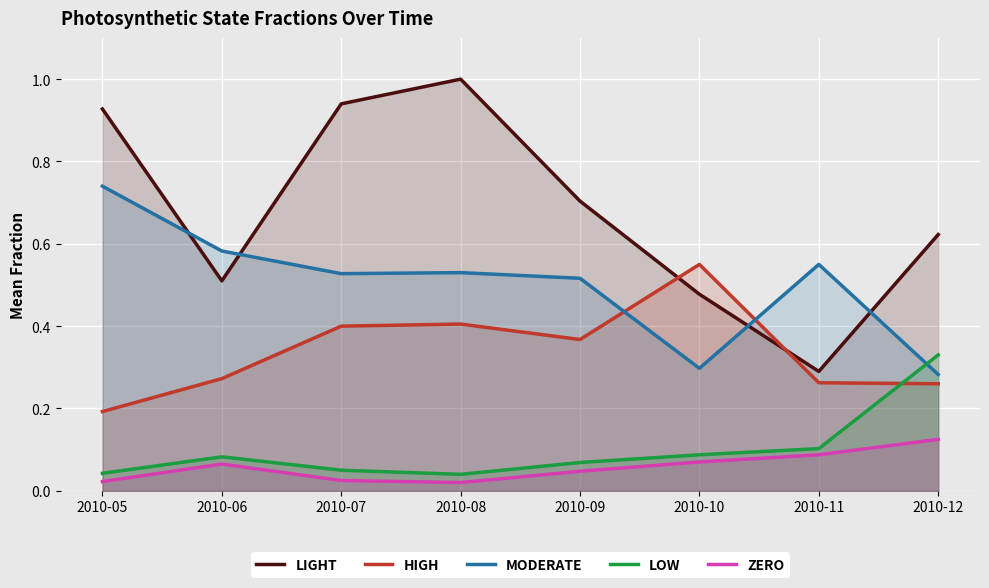

Which series has the largest range (max minus min)?

light